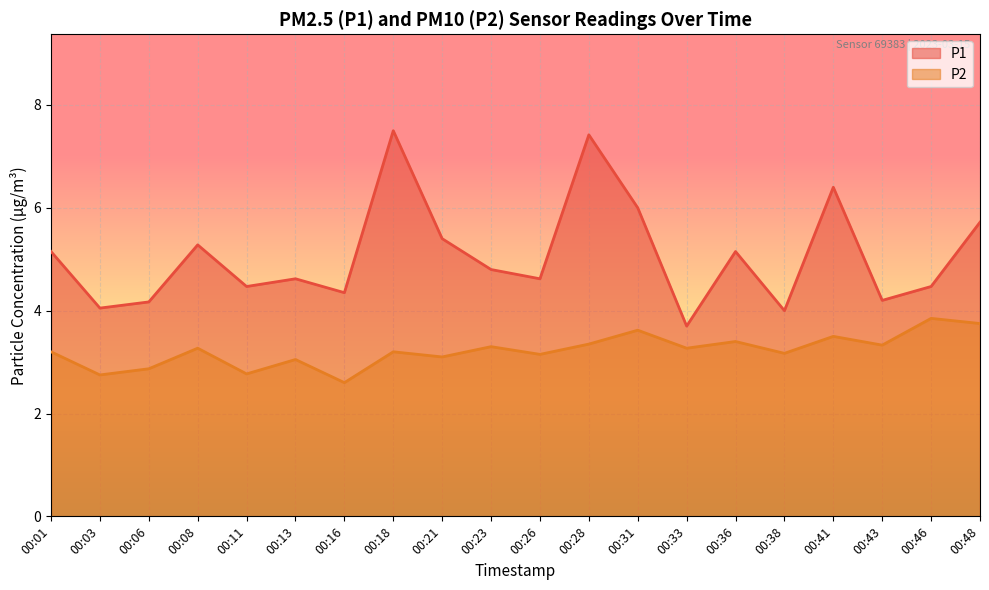

Is the value of P2 at 00:16 greater than the value of P1 at 00:01?

No